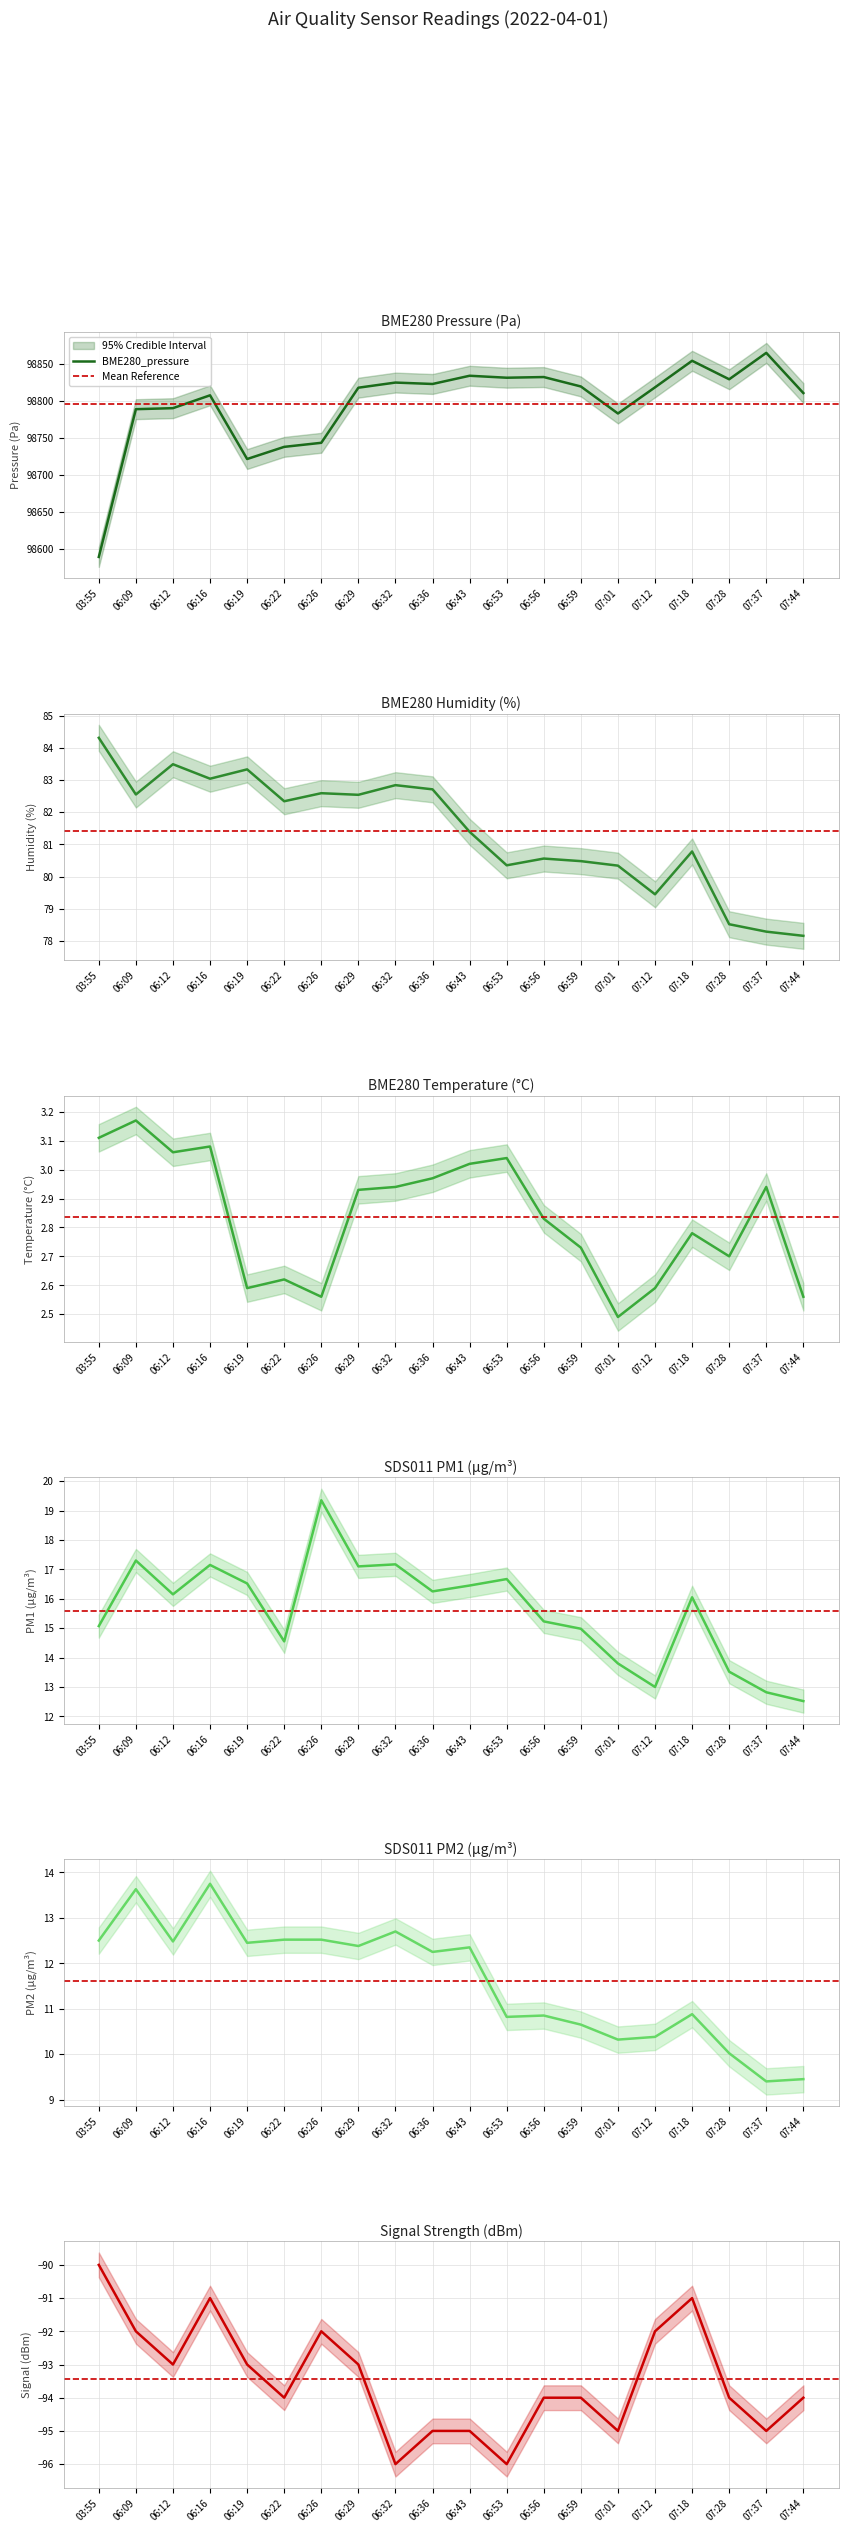

Is it true that BME280_pressure equals 43358.2 at 06:09?

False